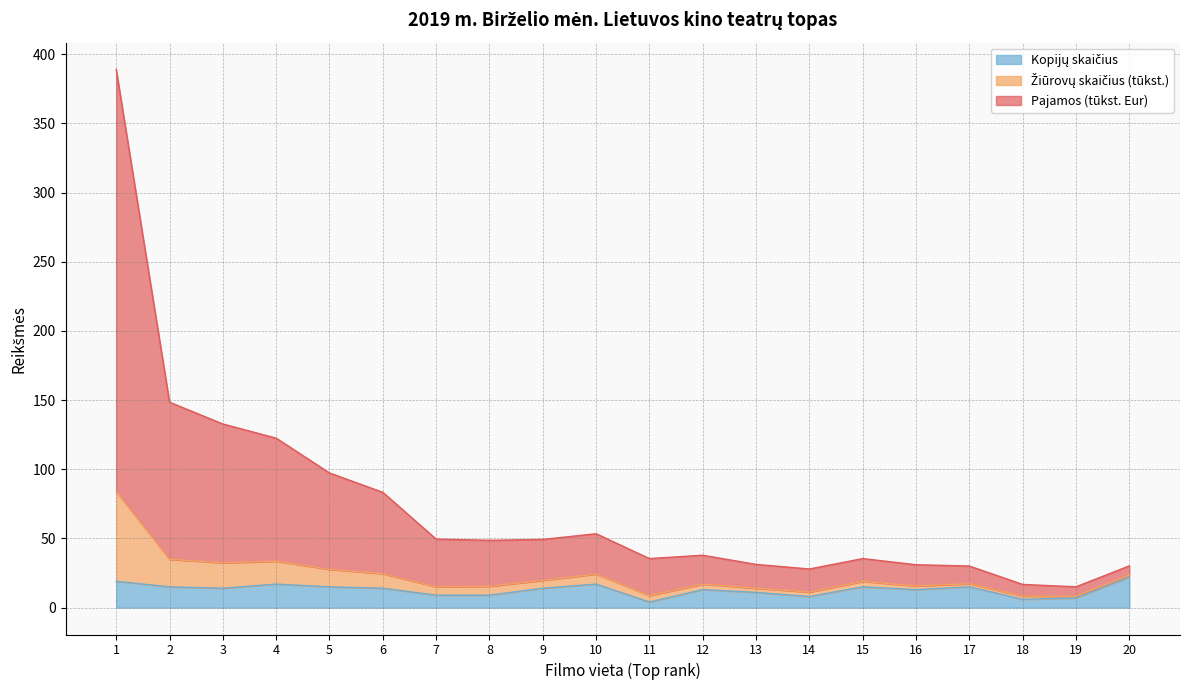

True or false: Kopijų skaičius and Pajamos (Eur) intersect in this chart.

False